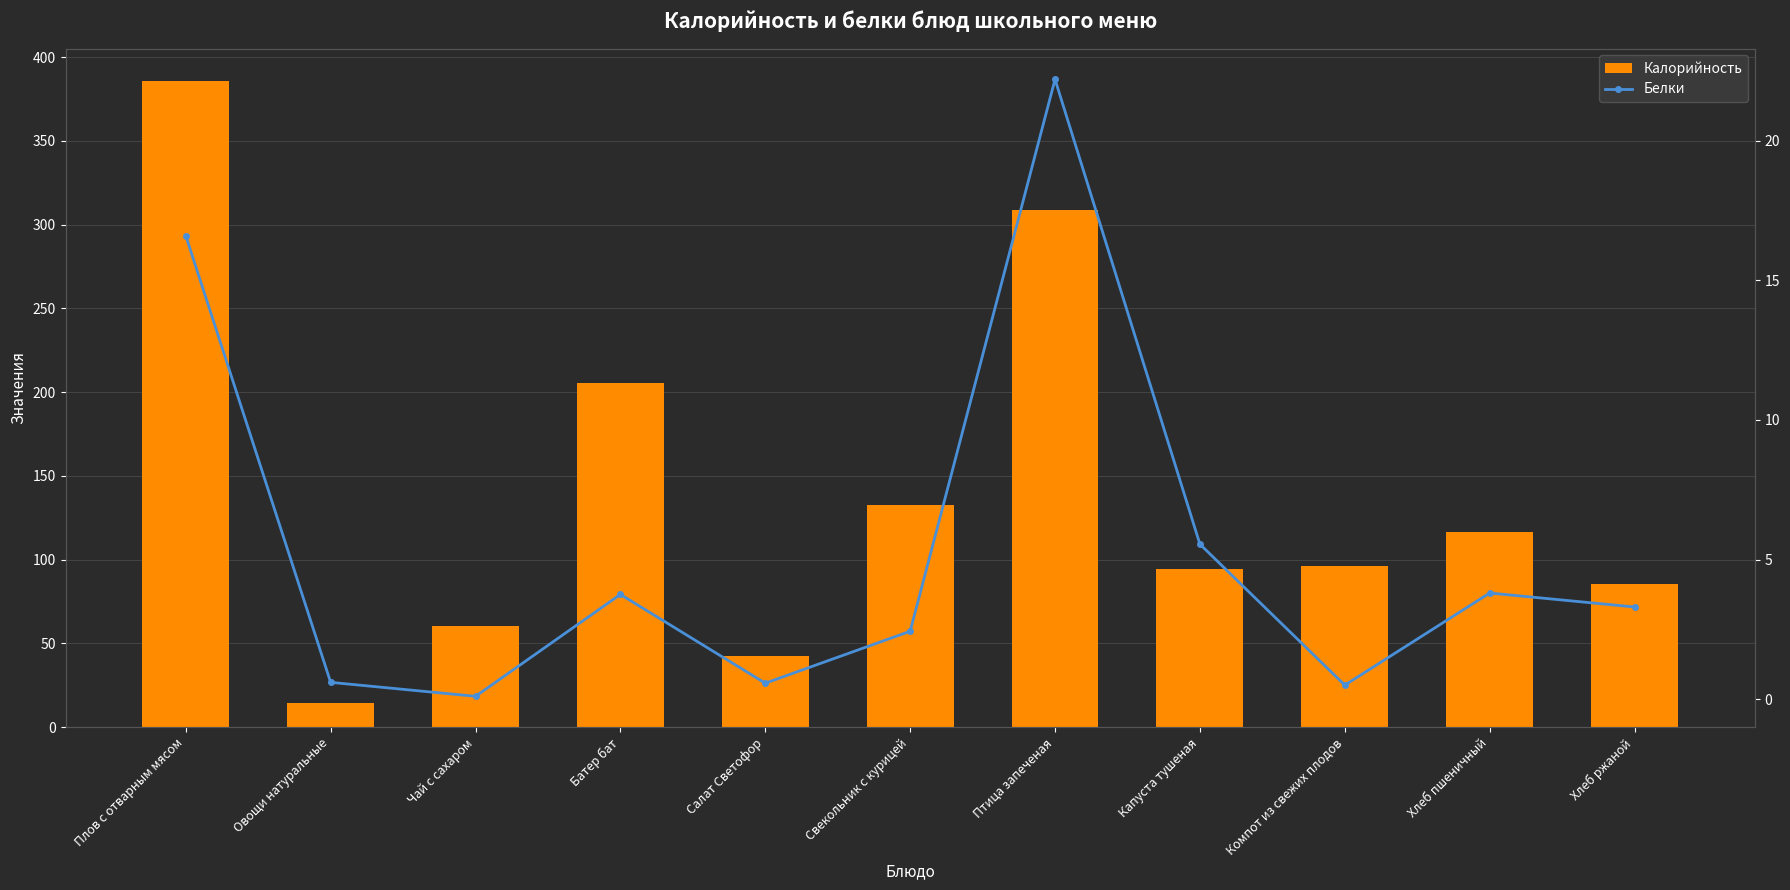

What is the sum of all Белки values?

59.4